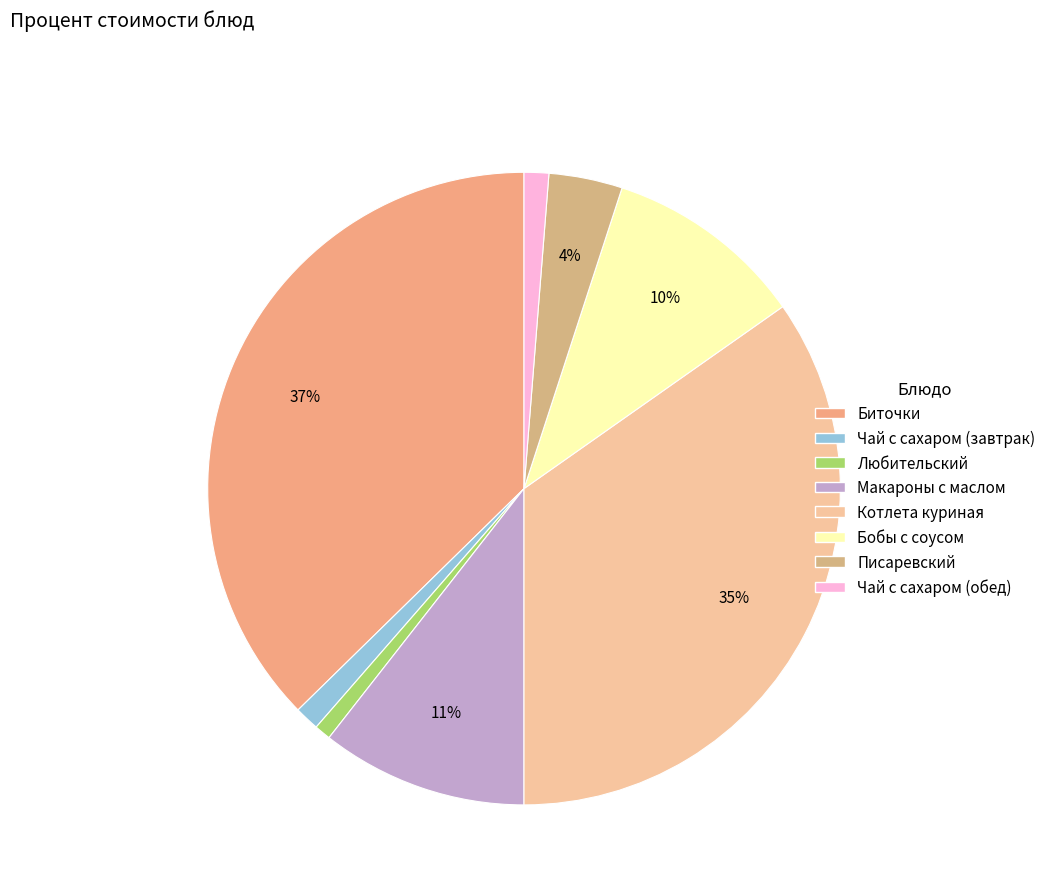

How many slices are in this pie chart?

8